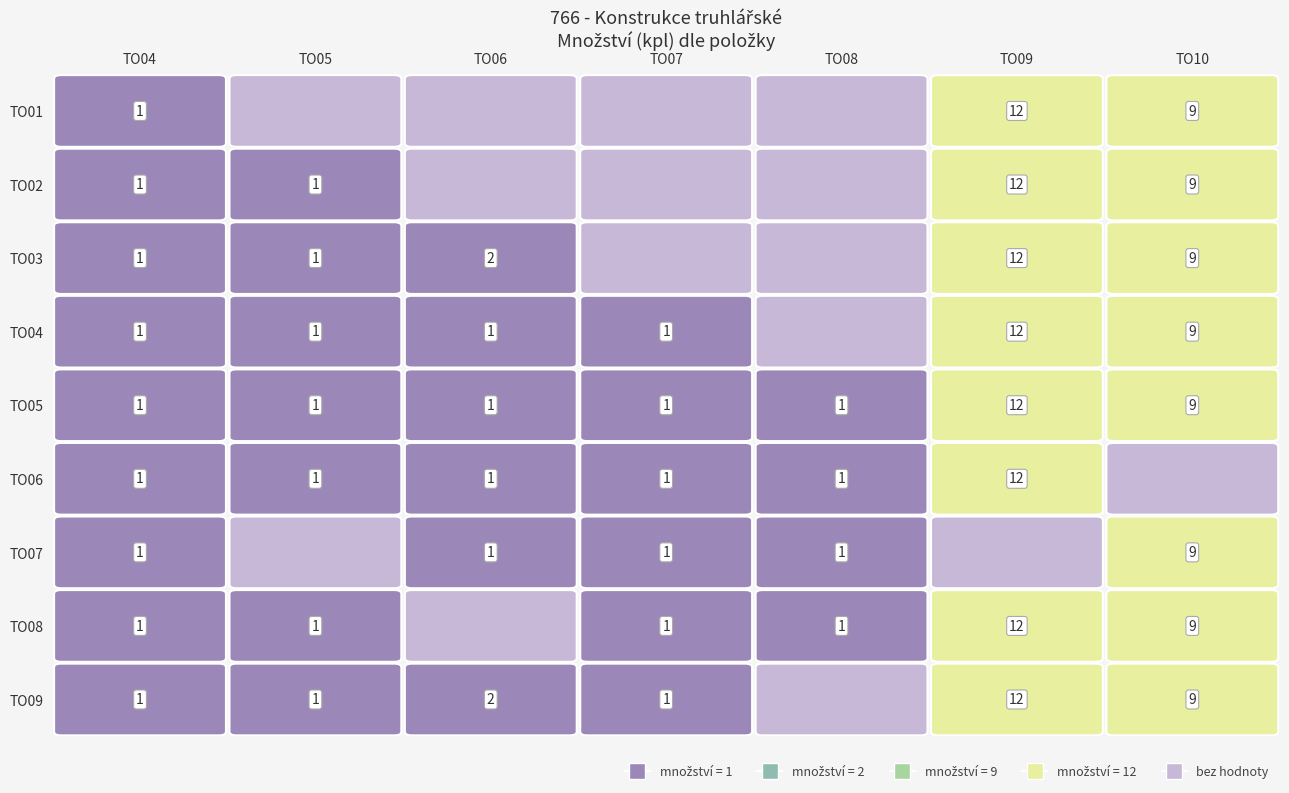

Rank the categories by TO10 value from lowest to highest.

1, 2, 3, 6, 7, 8, 0, 5, 4